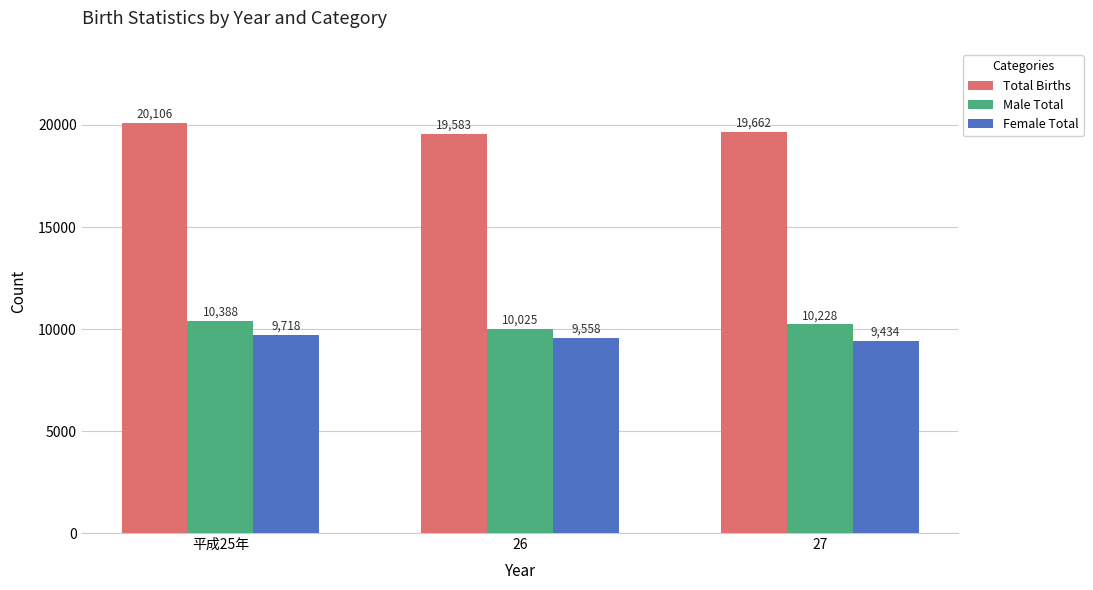

At which label does Total Births reach its minimum?

26